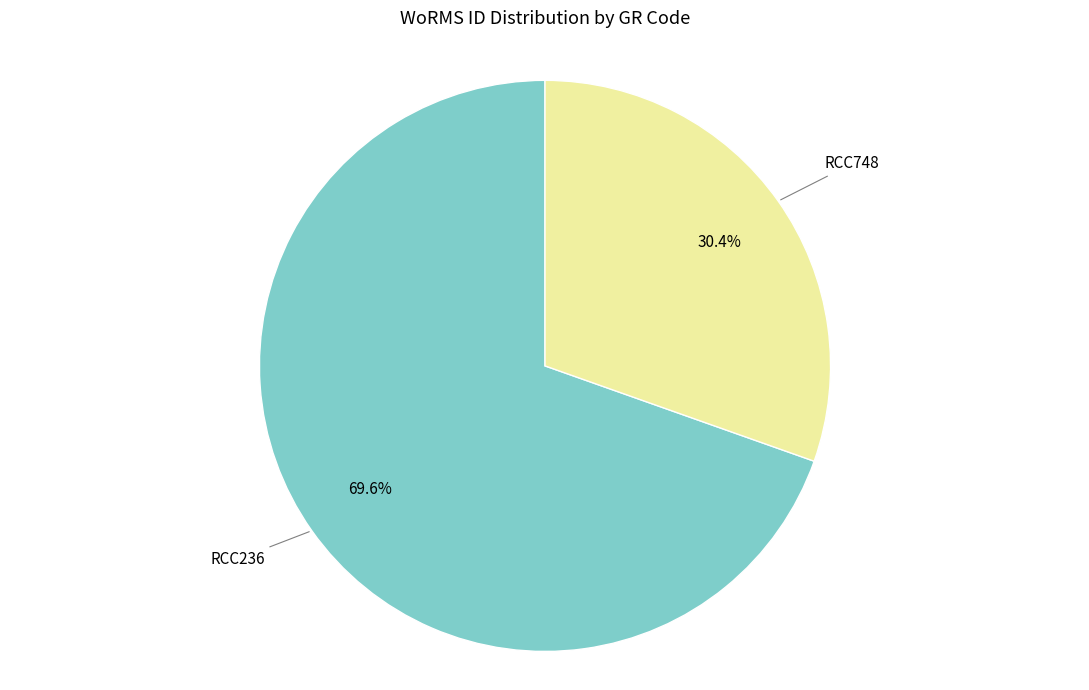

Is there a majority slice in this chart?

Yes